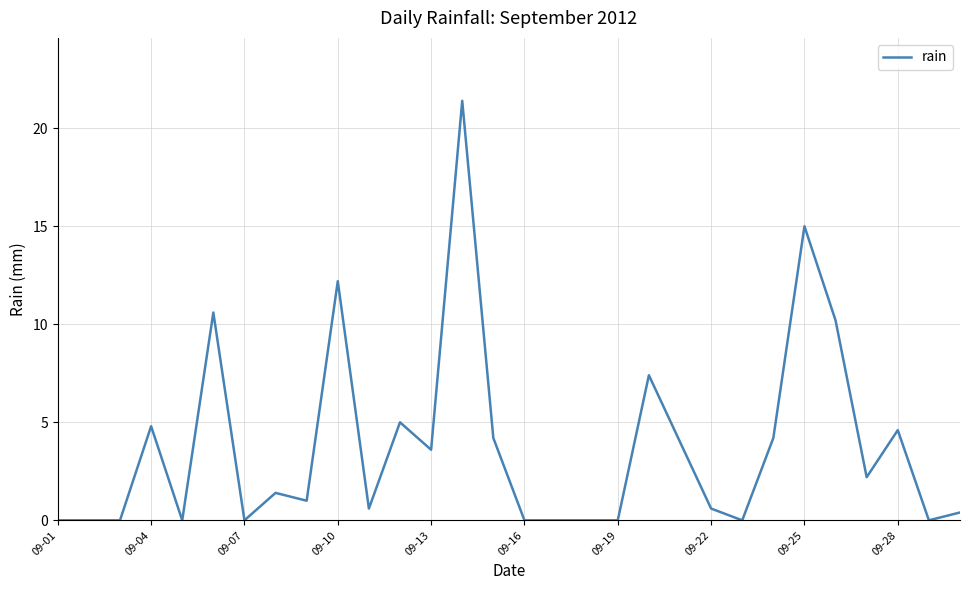

What is the maximum value shown in the chart?

21.4